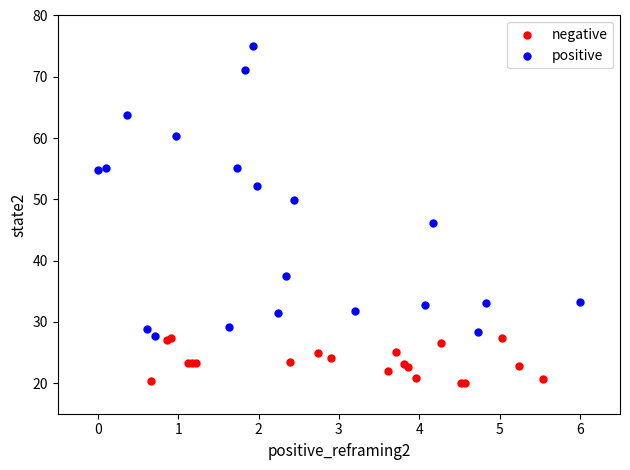

Which series contains the lowest Y value?

negative